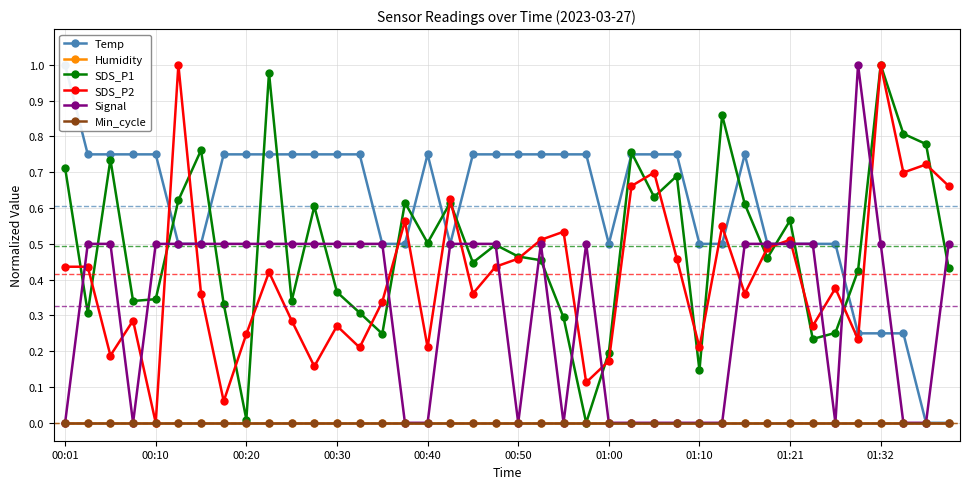

How many interior local valleys does the SDS_P2 series have?

13